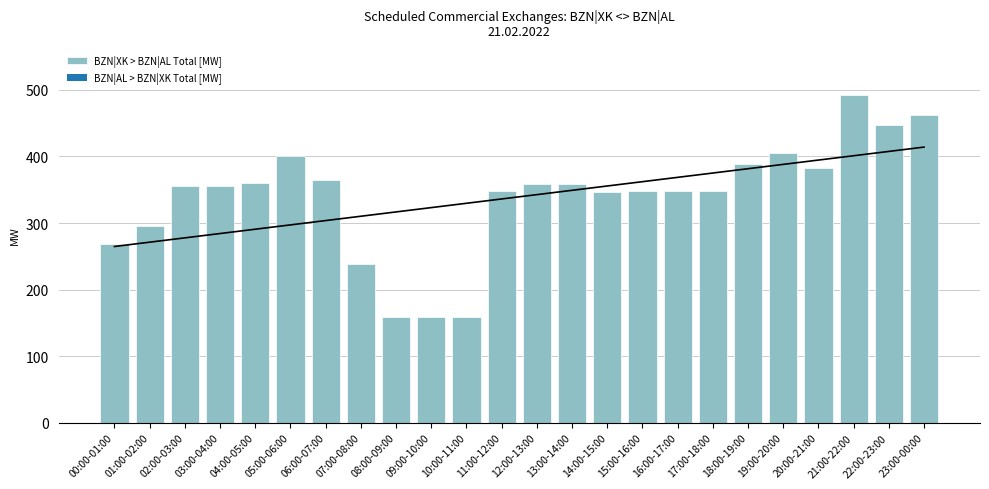

Is it true that the value at 11:00-12:00 is 348?

True